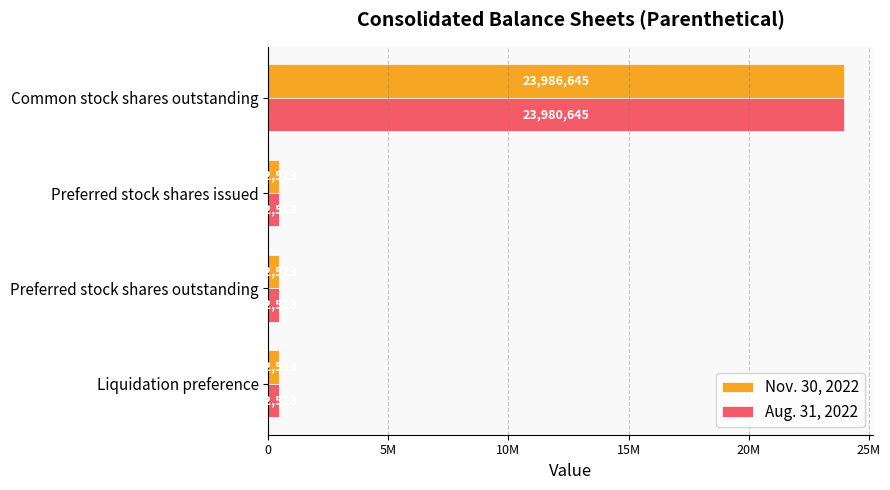

What are all the series names shown in the legend?

Nov. 30, 2022, Aug. 31, 2022